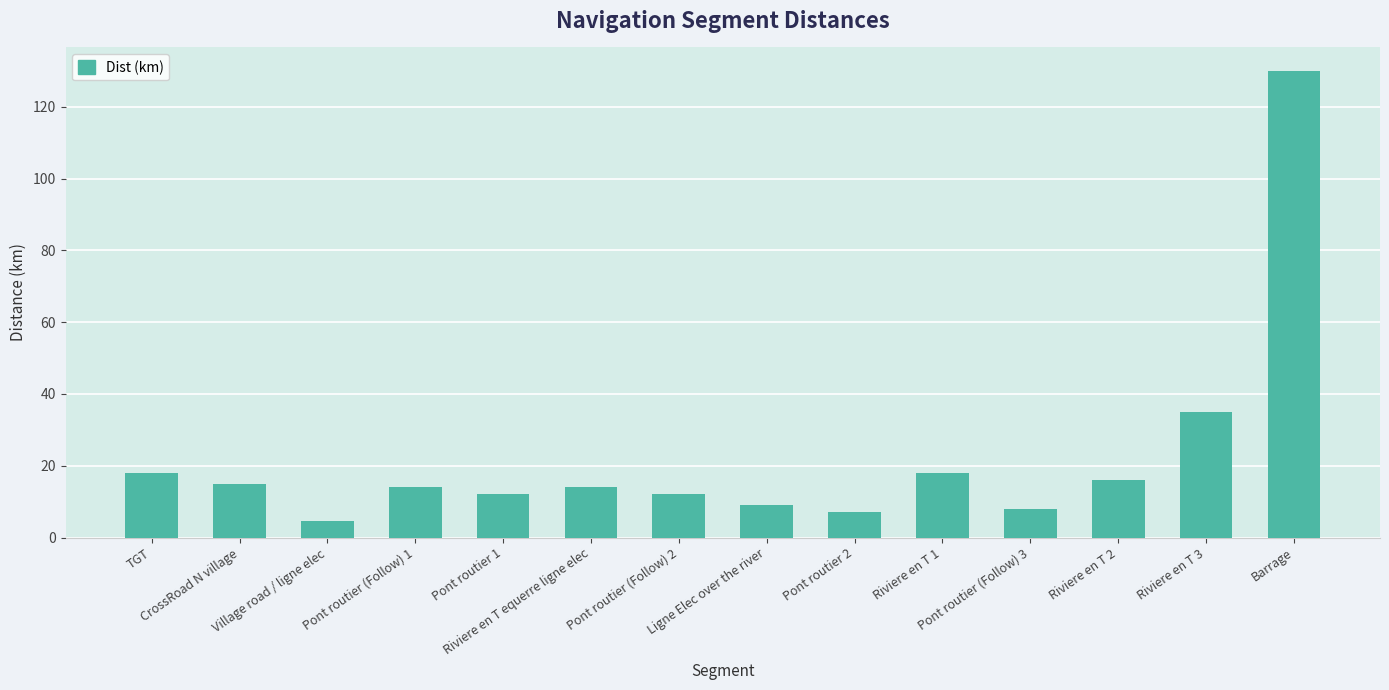

The value at Pont routier (Follow) 2 is 7.0. True or false?

False